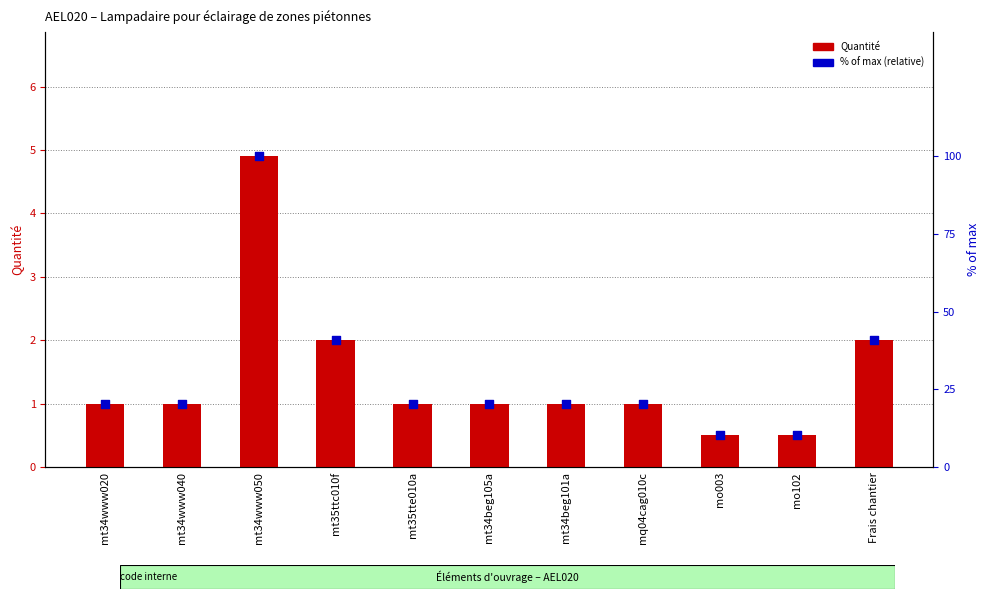

Which series contains the highest Y value?

% of max (relative)